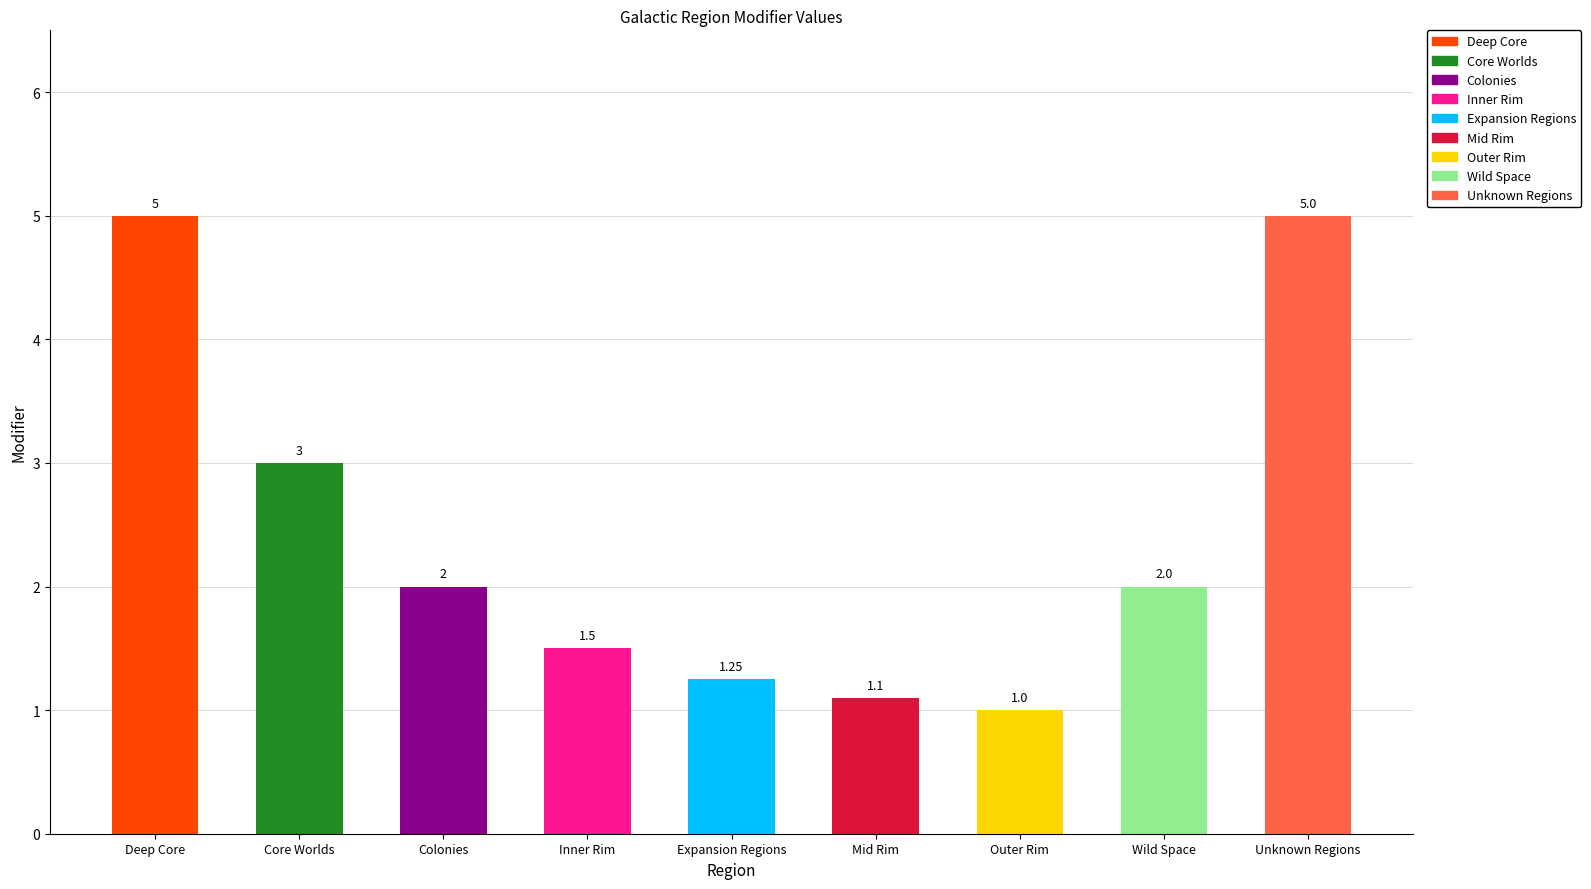

What is the difference between the maximum and minimum values?

4.0